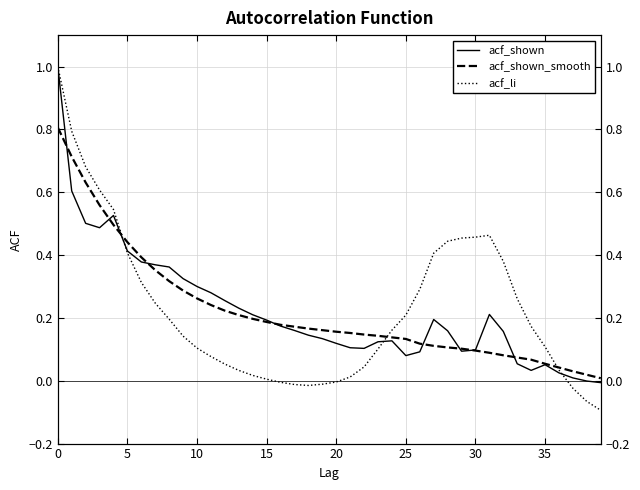

In acf_li, how many points are lower than both neighbors (excluding endpoints)?

1